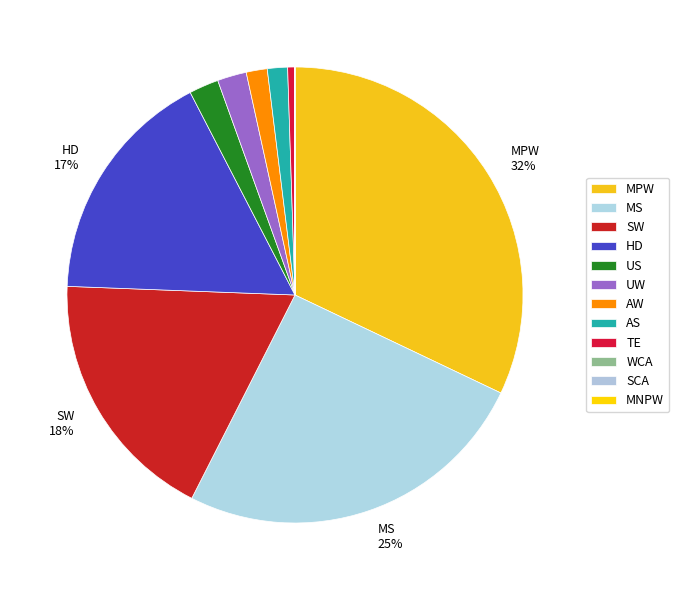

Is it true that AS is 11% of the pie?

False